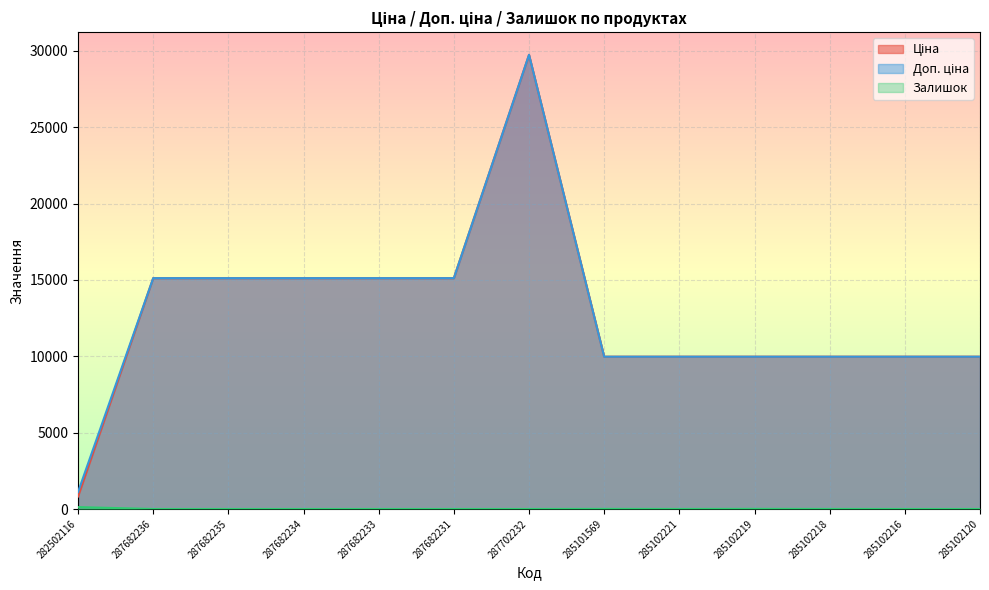

True or false: Ціна has more than 2 points higher than both neighbors.

False